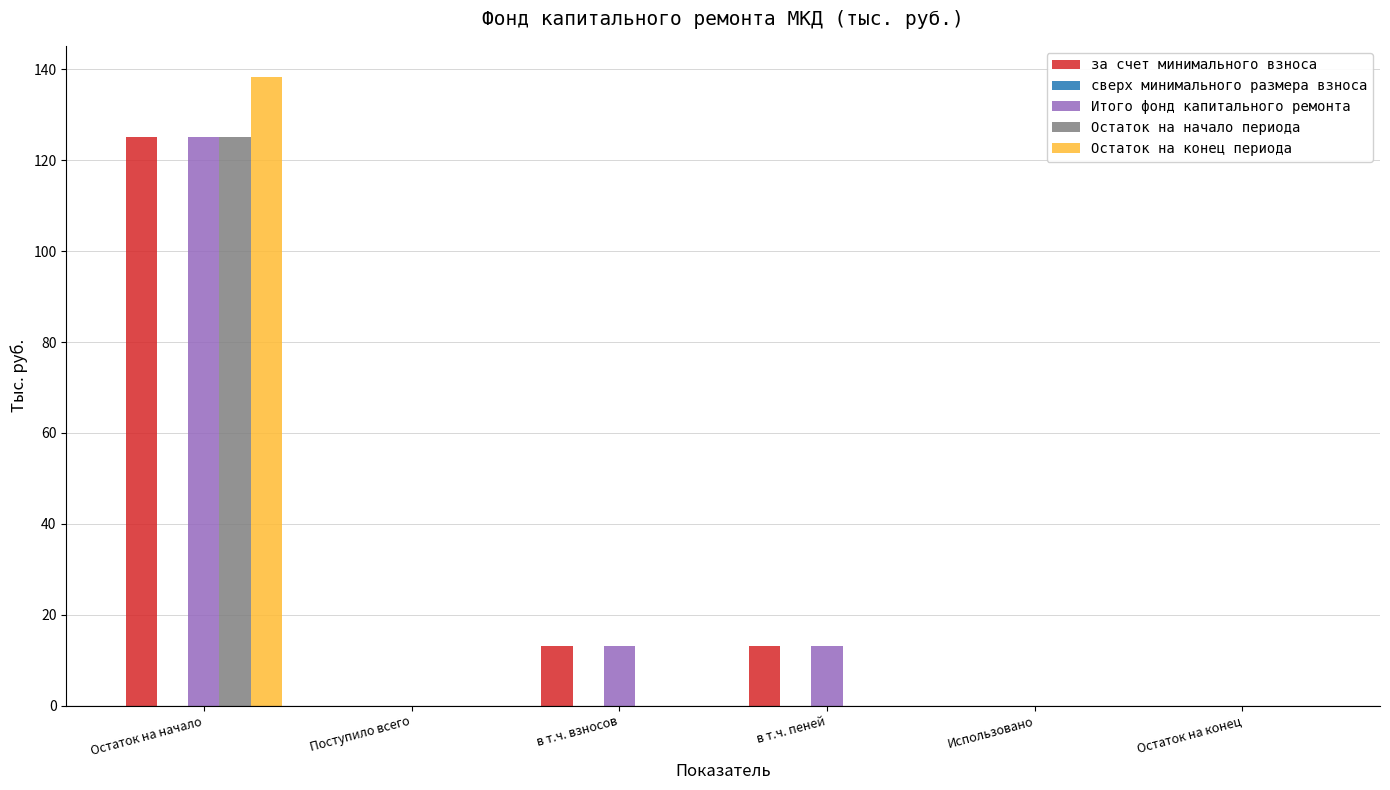

What is the total value across all series at Остаток на начало?

513.7